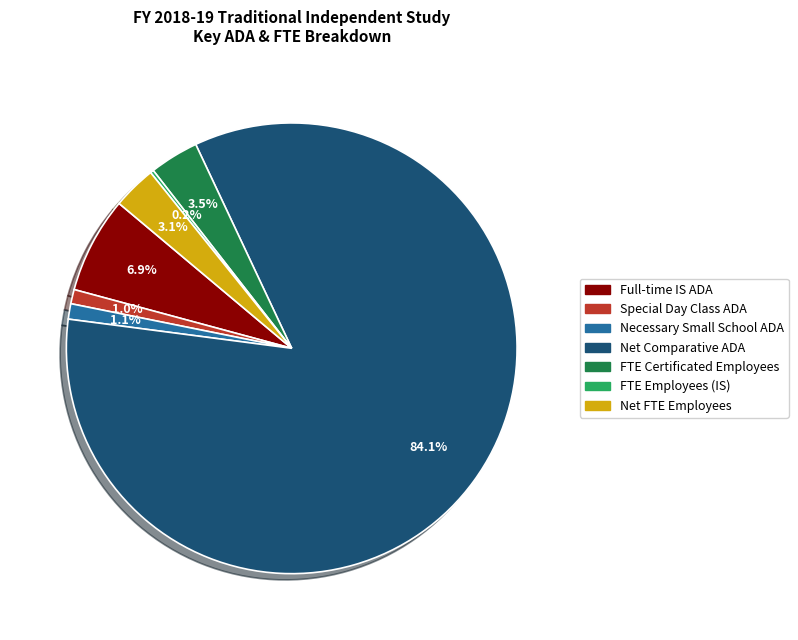

Approximately how many times larger is the value at Special Day Class ADA compared to Net FTE Employees?

0.3